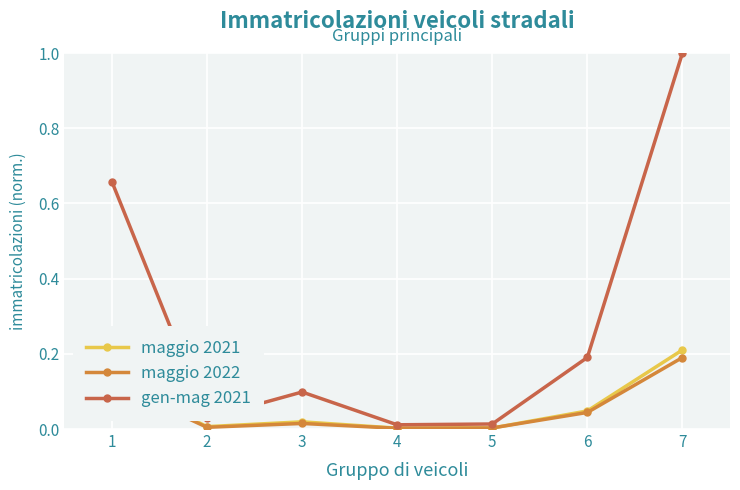

True or false: maggio 2021 has more than 2 interior local peaks.

False